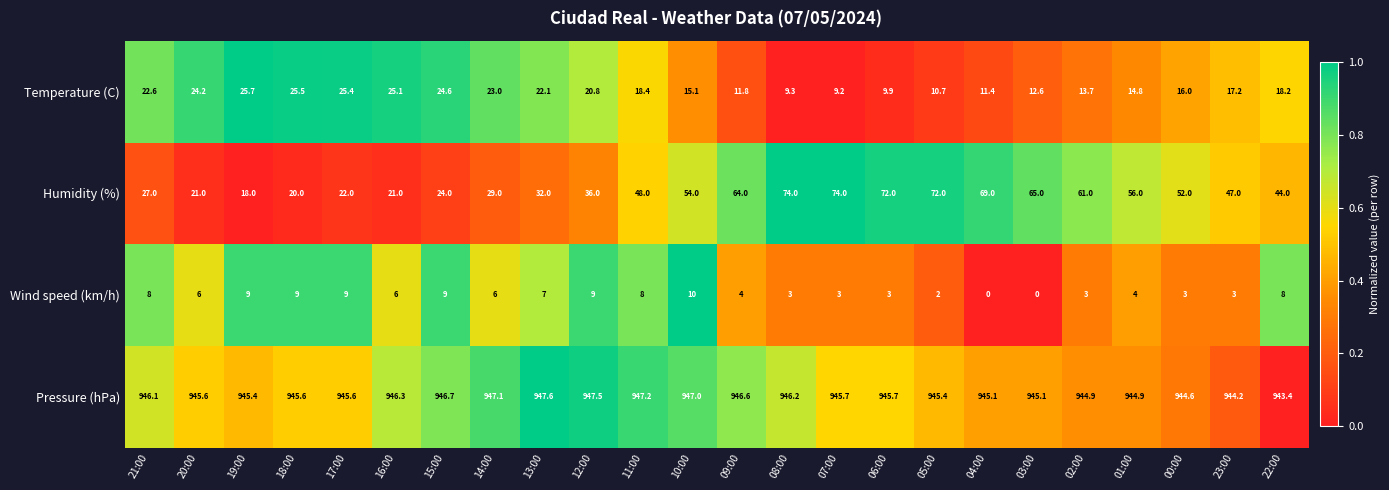

How many values in the Pressure (hPa) series are below 945?

5